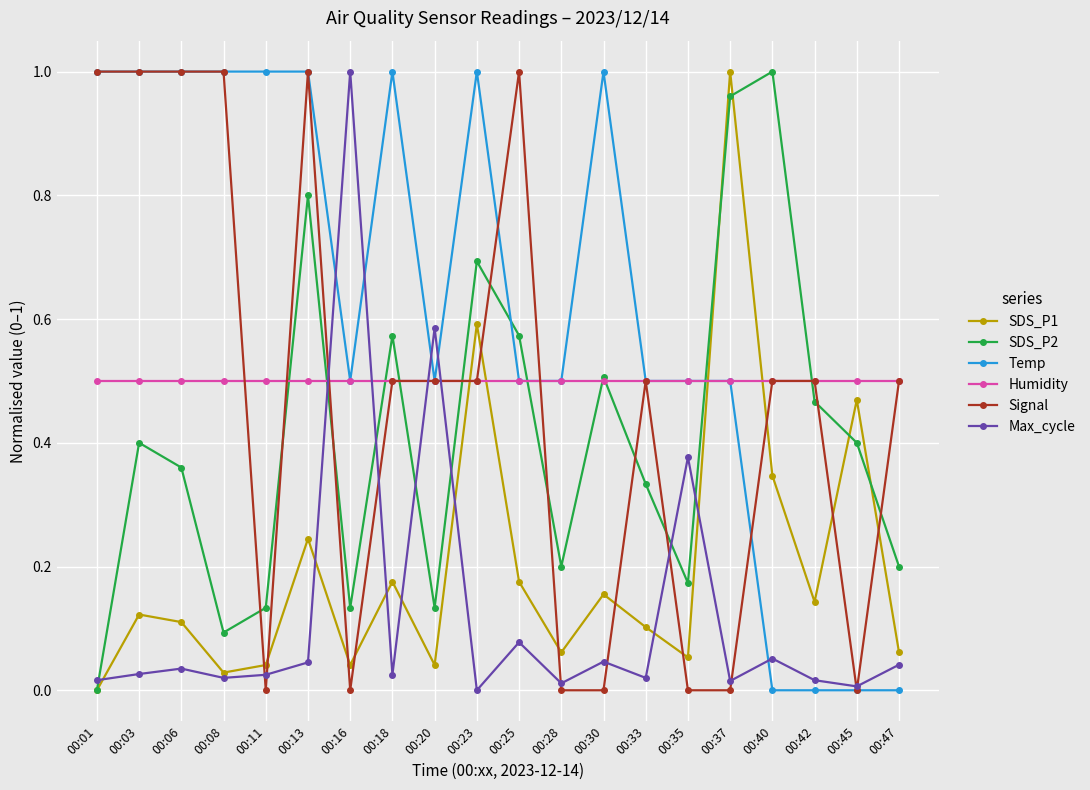

True or false: Humidity has a value of 0.1 at 00:45.

False